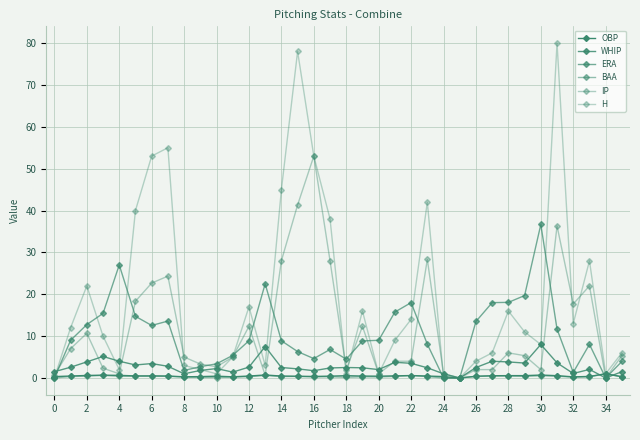

Is this an area chart (filled region under the line)?

No